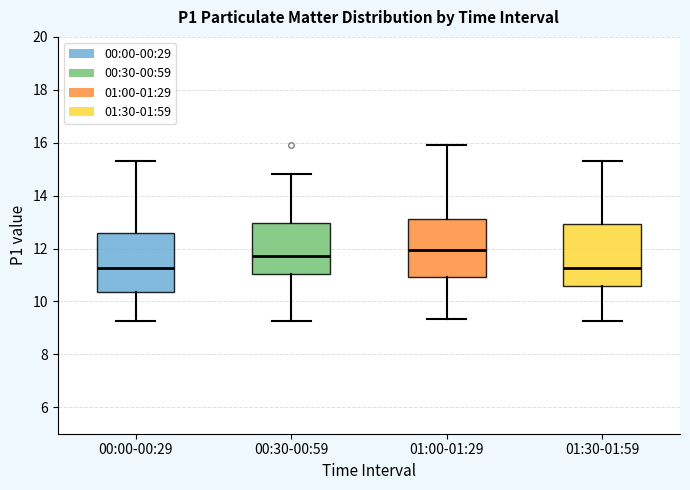

Reading left to right, transcribe this box plot: for each box, give where its median line is, the range the box spans, and where its two whiskers end, as read against the y-axis. The values are not printed on the chart, so give them approximately, as read against the axis.

00:00-00:29: median 11.2, box 10.4 to 12.6, whiskers 9.2 to 15.4
00:30-00:59: median 11.8, box 11.0 to 13.0, whiskers 9.2 to 14.8
01:00-01:29: median 12.0, box 11.0 to 13.2, whiskers 9.4 to 16.0
01:30-01:59: median 11.2, box 10.6 to 13.0, whiskers 9.2 to 15.4